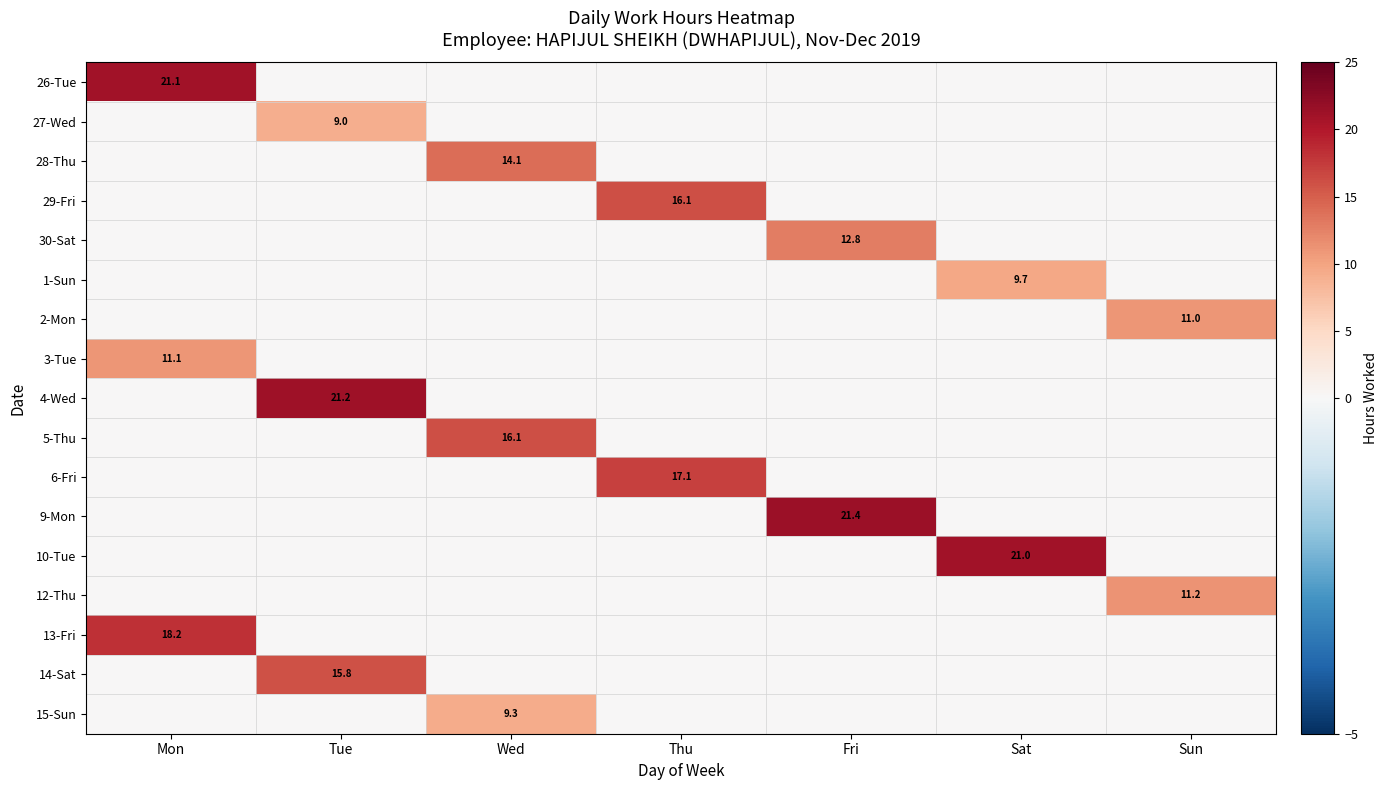

True or false: 27-Wed has a value of 4.4 at Mon.

False